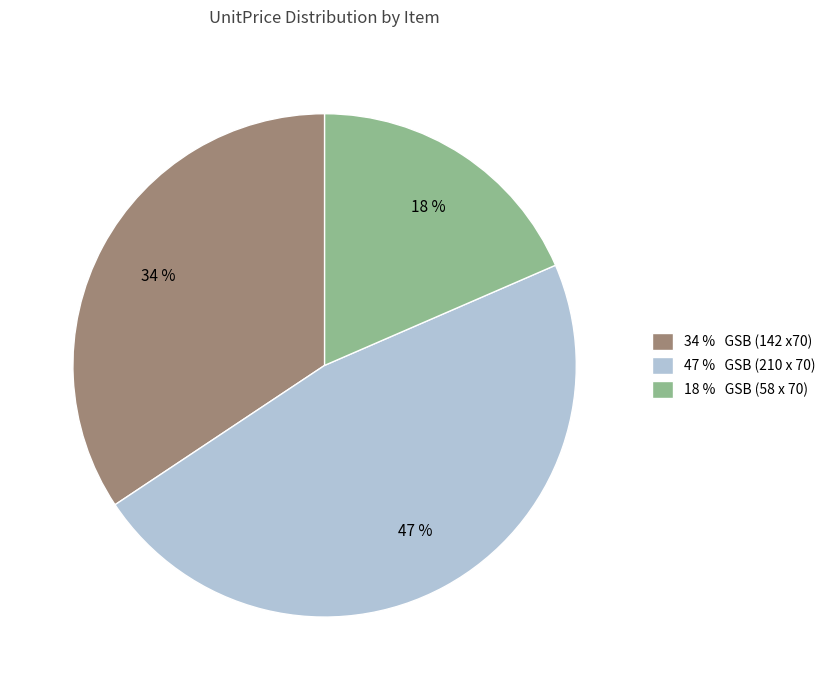

Is it true that 18 % GSB (58 x 70) is 18% of the pie?

True